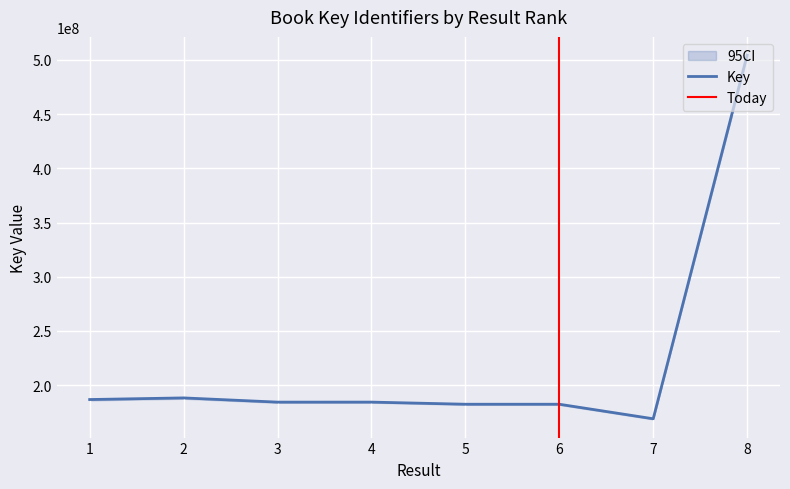

What is the minimum value shown in the chart?

169052839